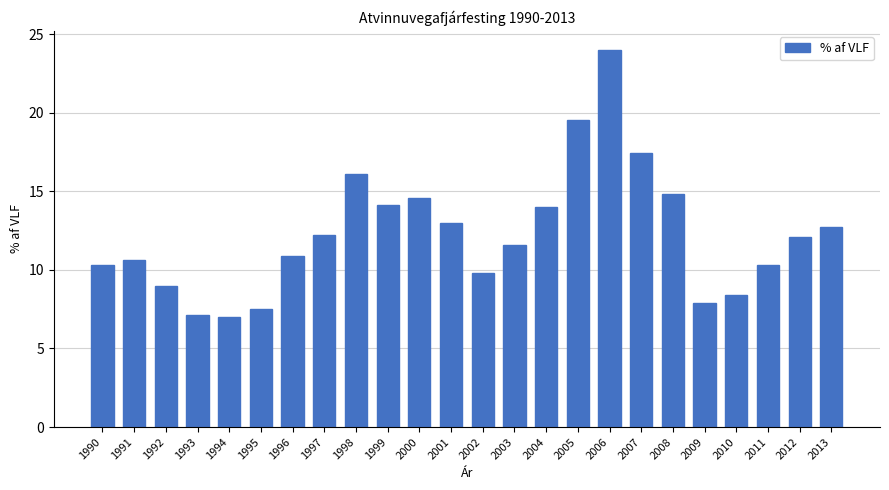

The chart shows a value of 10.9 at 1996. True or false?

True